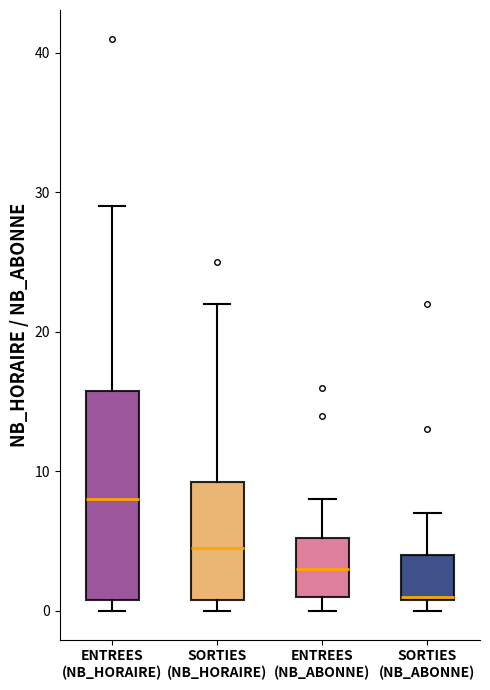

Comparing the boxes themselves (not the whiskers), which one is the tallest?

ENTREES (NB_HORAIRE)